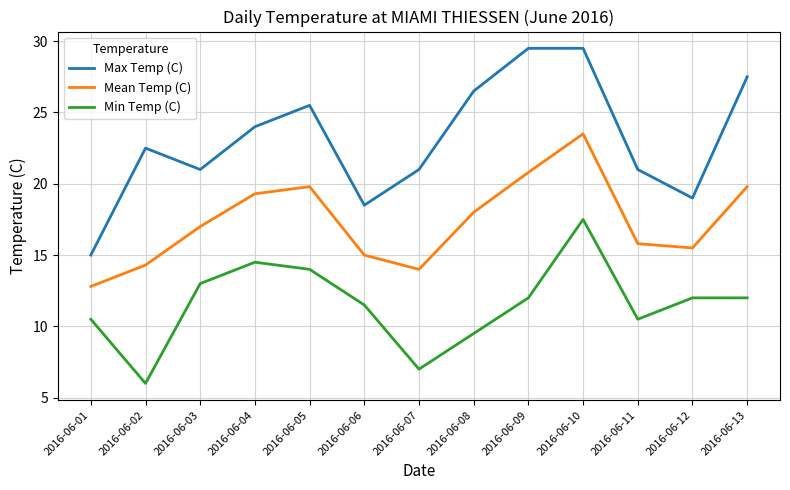

Which category has the lowest value in the Max Temp (C) series?

2016-06-01